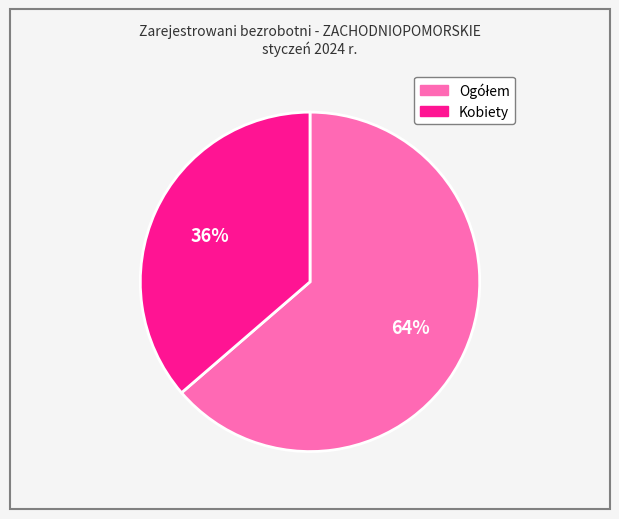

To the nearest percent, what percentage of the pie is Kobiety?

36%